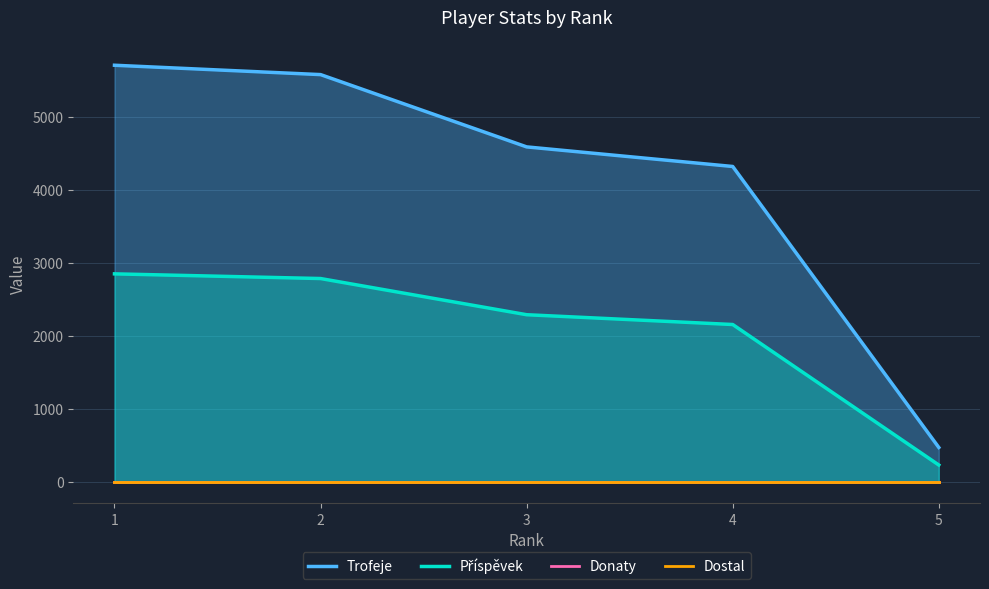

What are all the series names shown in the legend?

Trofeje, Příspěvek, Donaty, Dostal